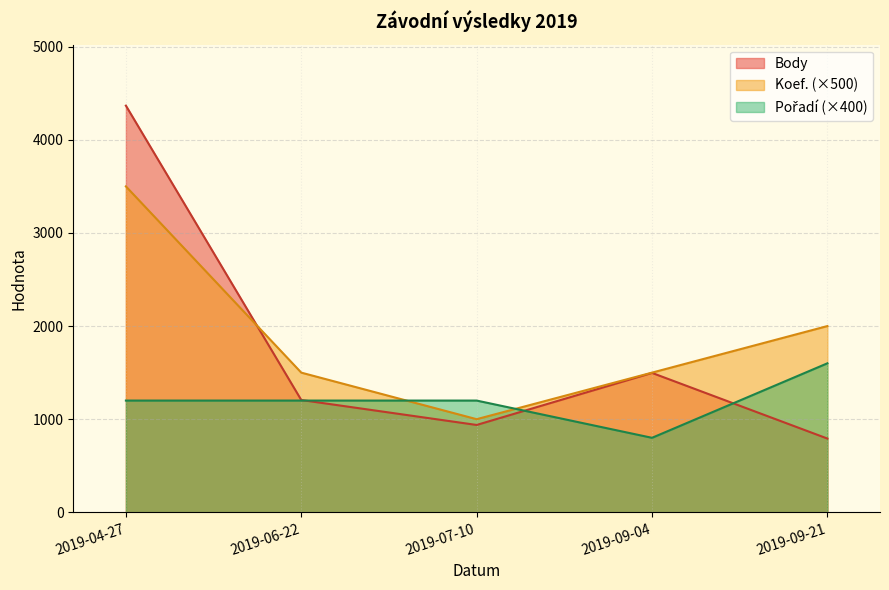

What position from the left is 2019-06-22?

2